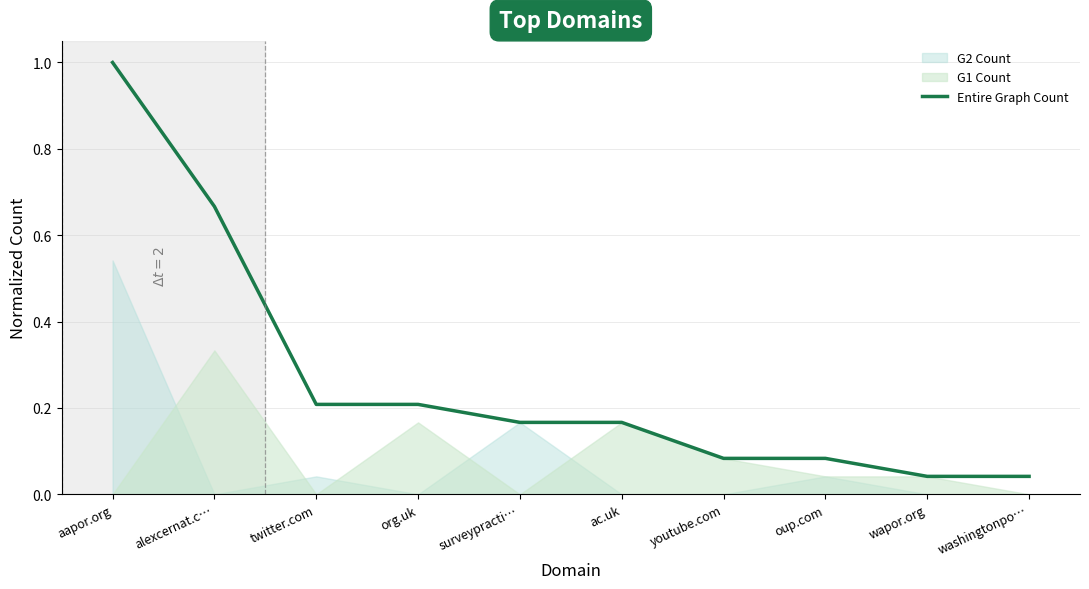

What is the maximum value shown in the chart?

1.0